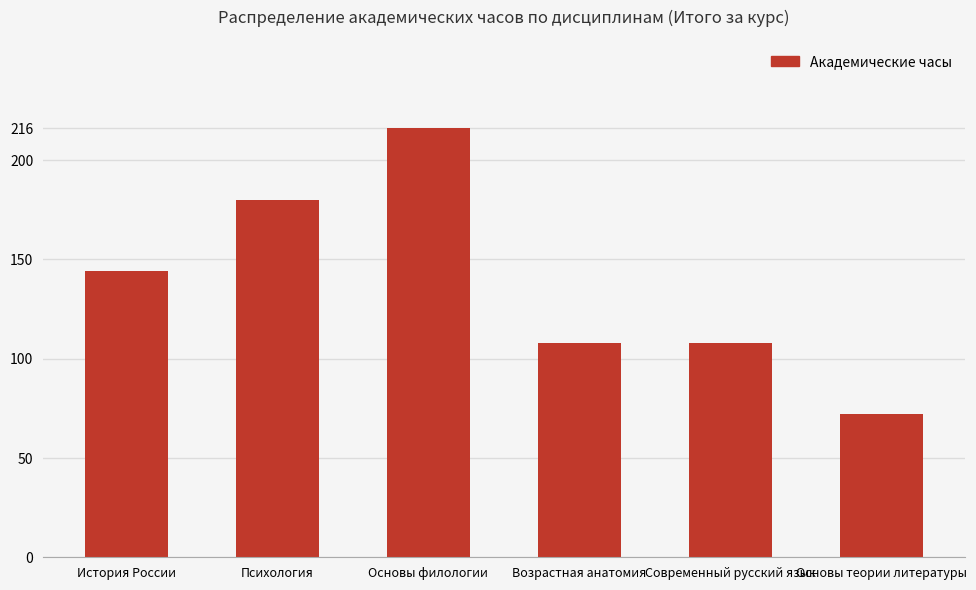

The value at История России is 222. True or false?

False